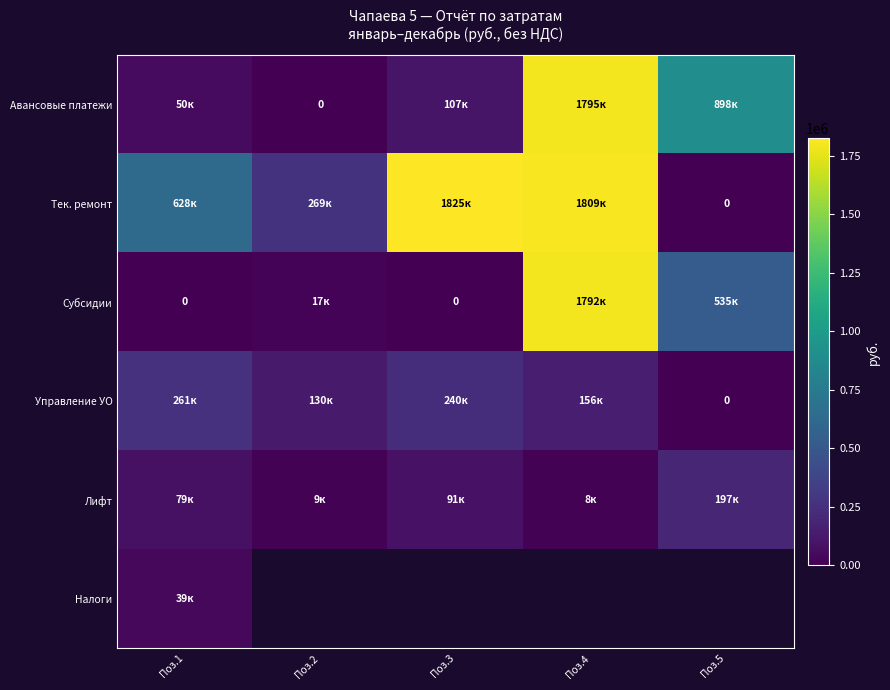

Is the value of Субсидии at Поз.1 greater than the value of Авансовые платежи at Поз.3?

No